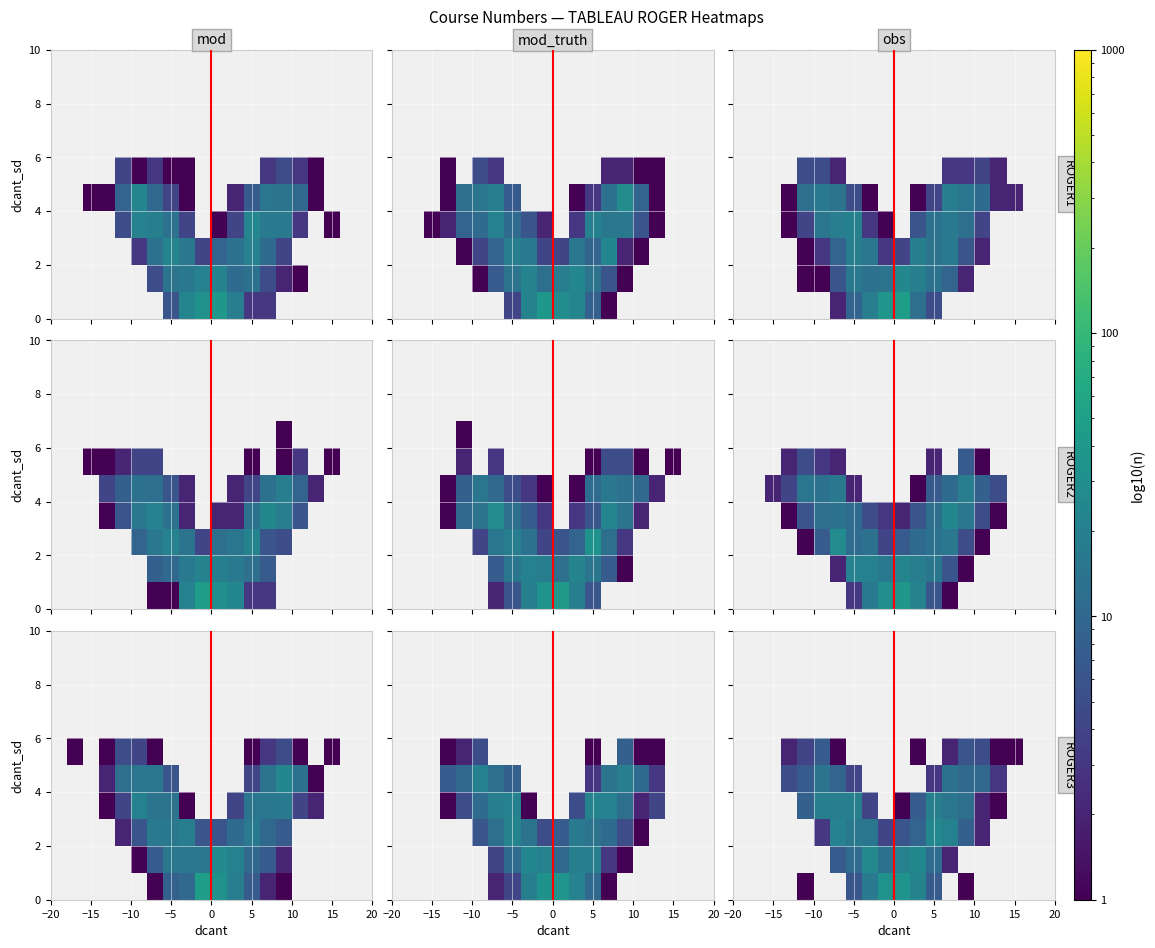

What is the minimum value shown in the chart?

1.0